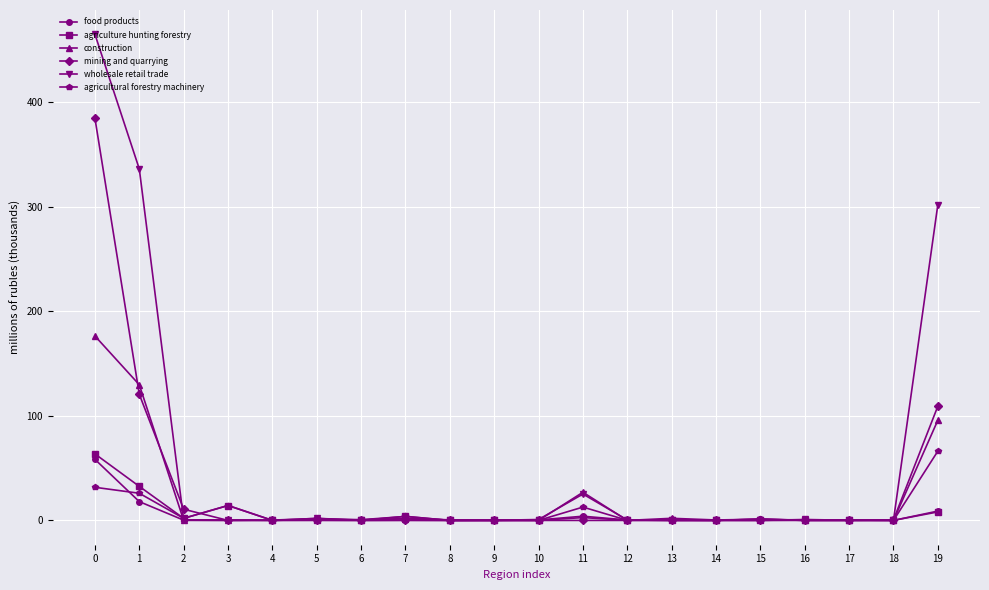

What is the approximate value of wholesale retail trade at 18?

250